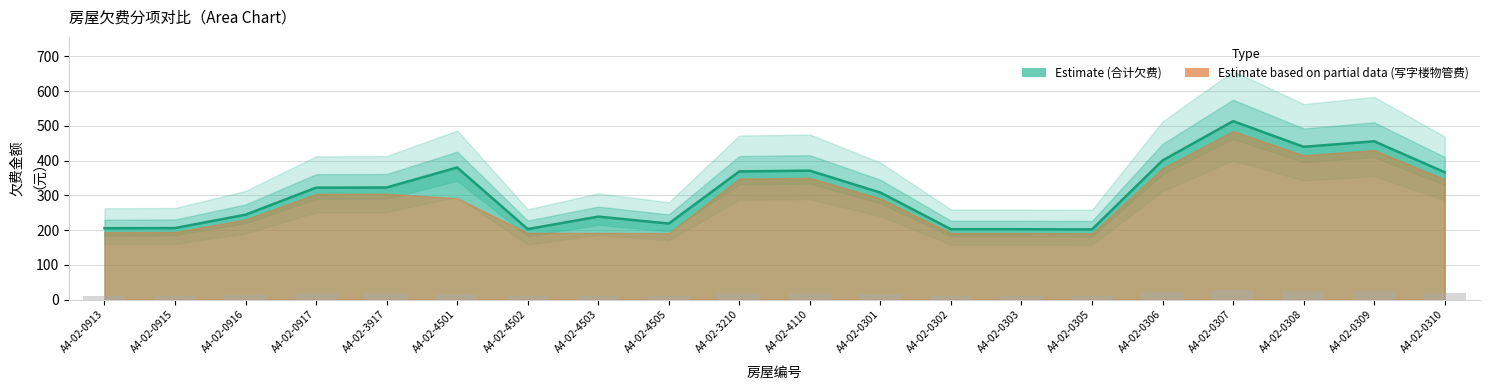

Read the 分摊水费（公区）欠费 value at A4-02-4110.

371.0